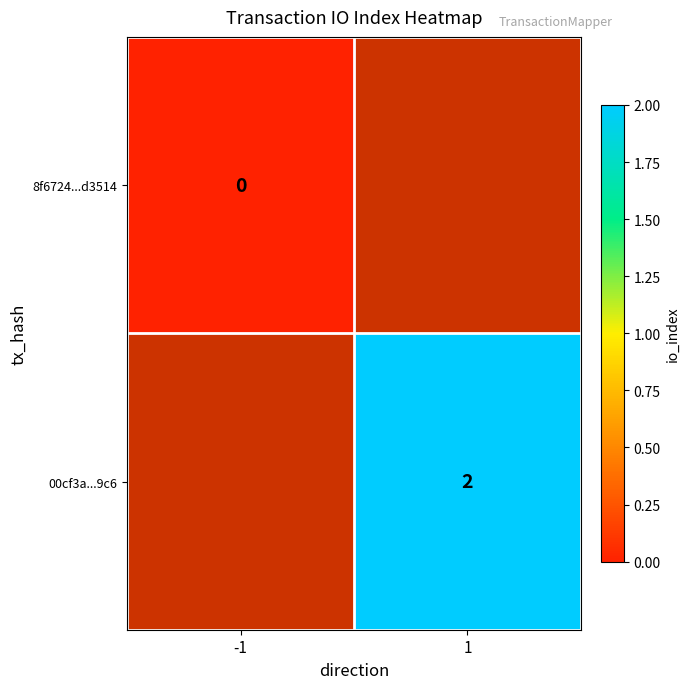

True or false: 00cf3a...9c6 has a value of 3 at 1.

False